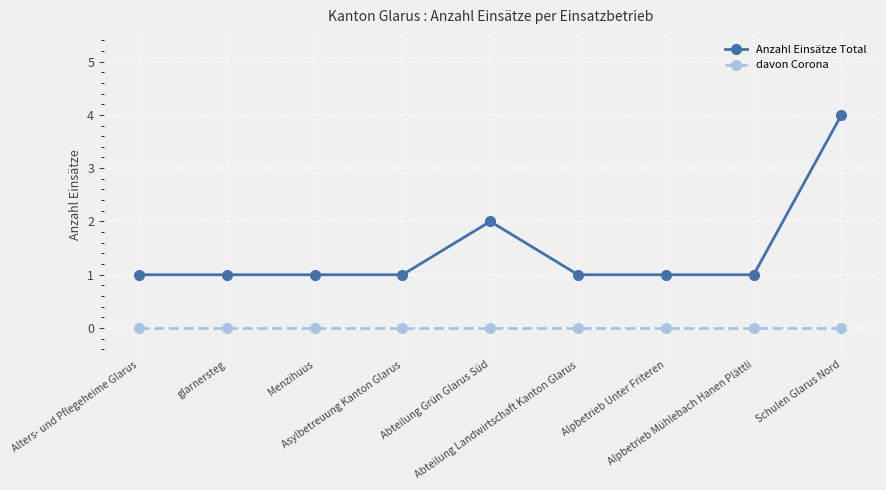

What is the sum of the Anzahl Einsätze Total values at glarnersteg and Alters- und Pflegeheime Glarus?

2